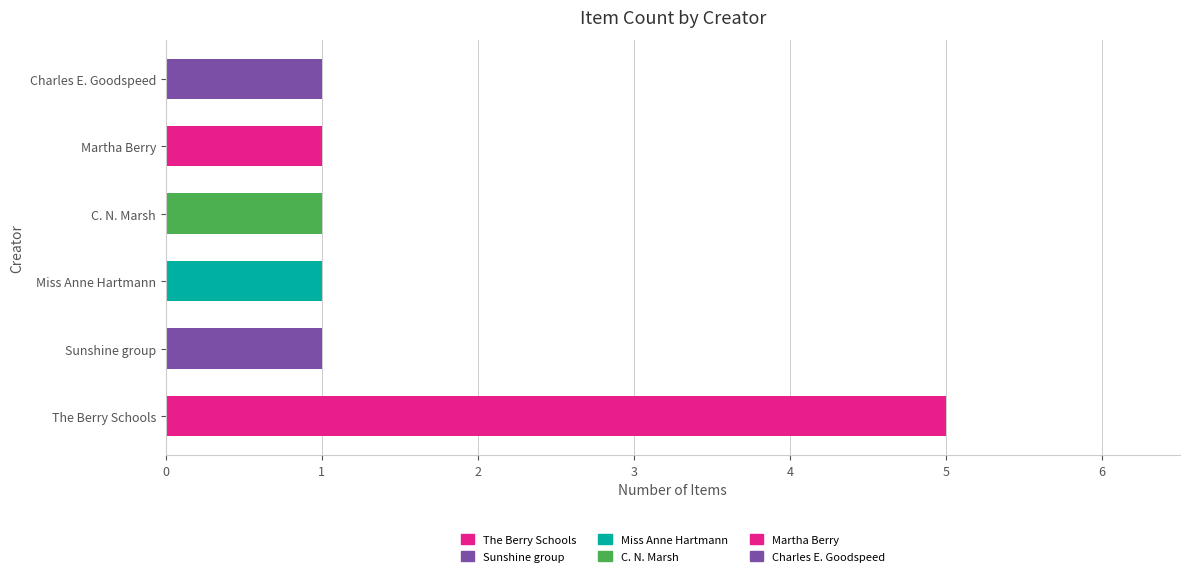

What is the smallest value displayed?

1